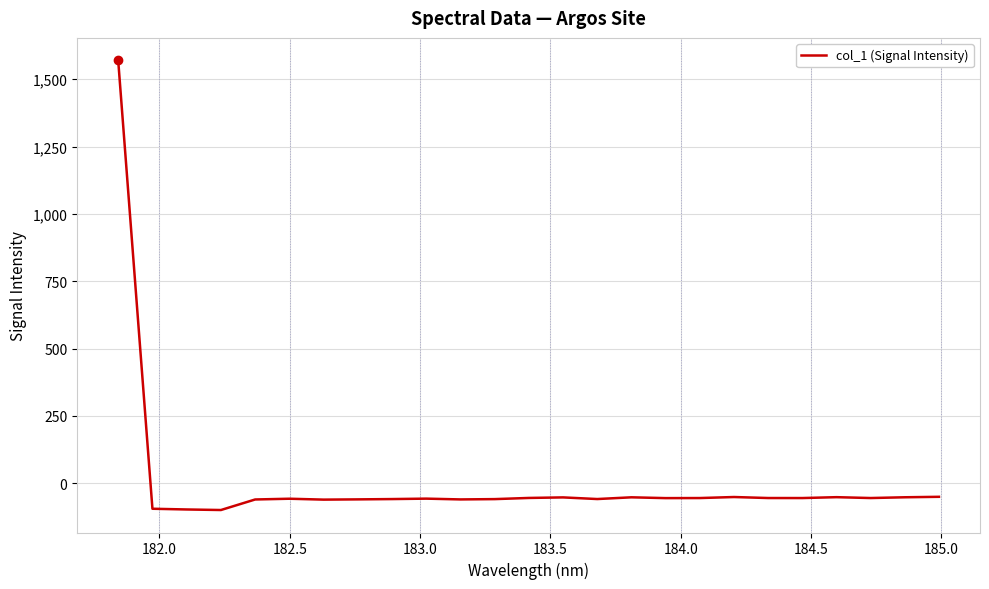

What is the minimum value shown in the chart?

-99.9